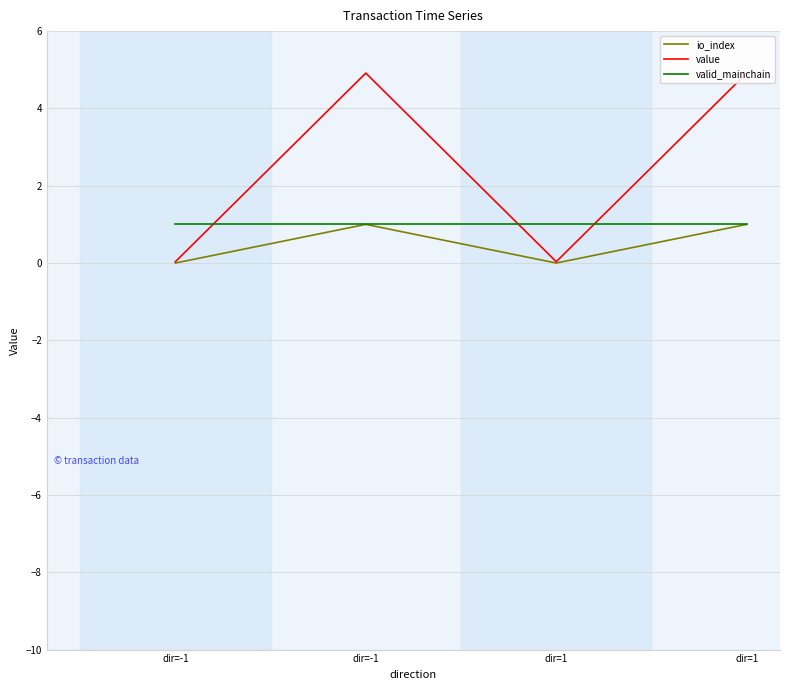

True or false: io_index and valid_mainchain intersect in this chart.

False